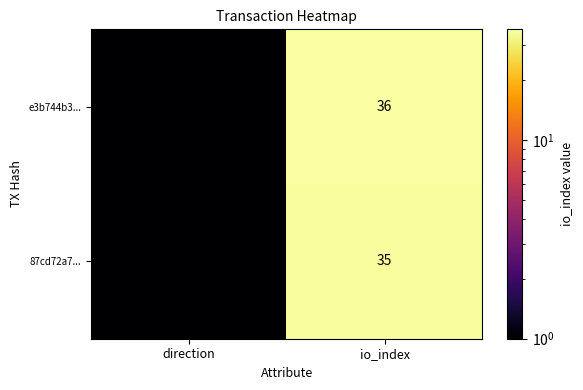

Which series has the largest total across all categories?

e3b744b3...